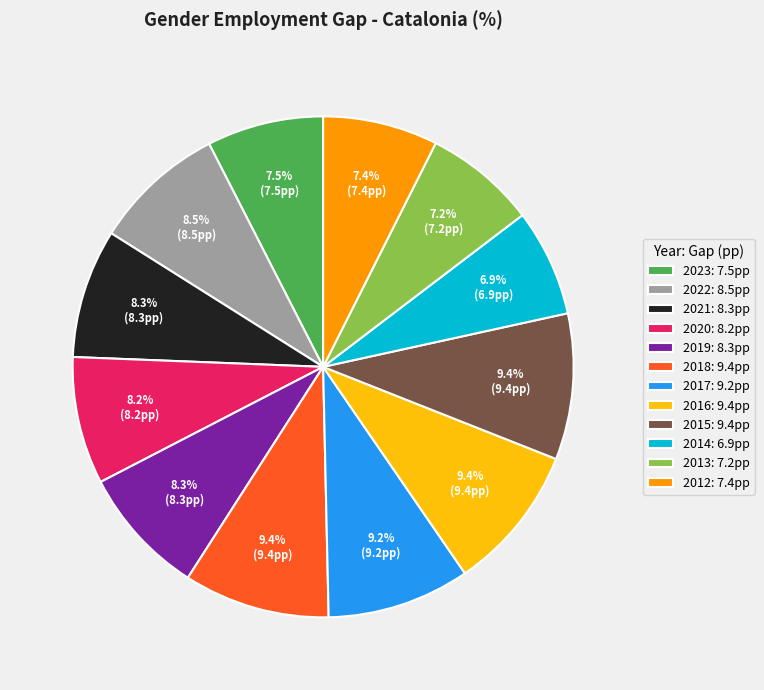

What percentage do 2015: 9.4pp and 2021: 8.3pp together represent?

17.8%